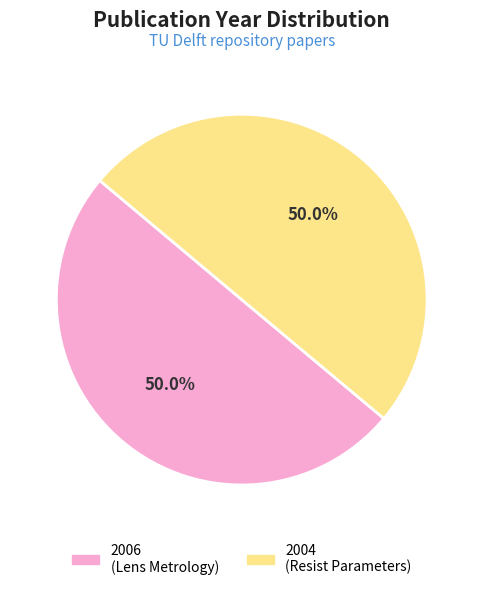

How many slices are in this pie chart?

2